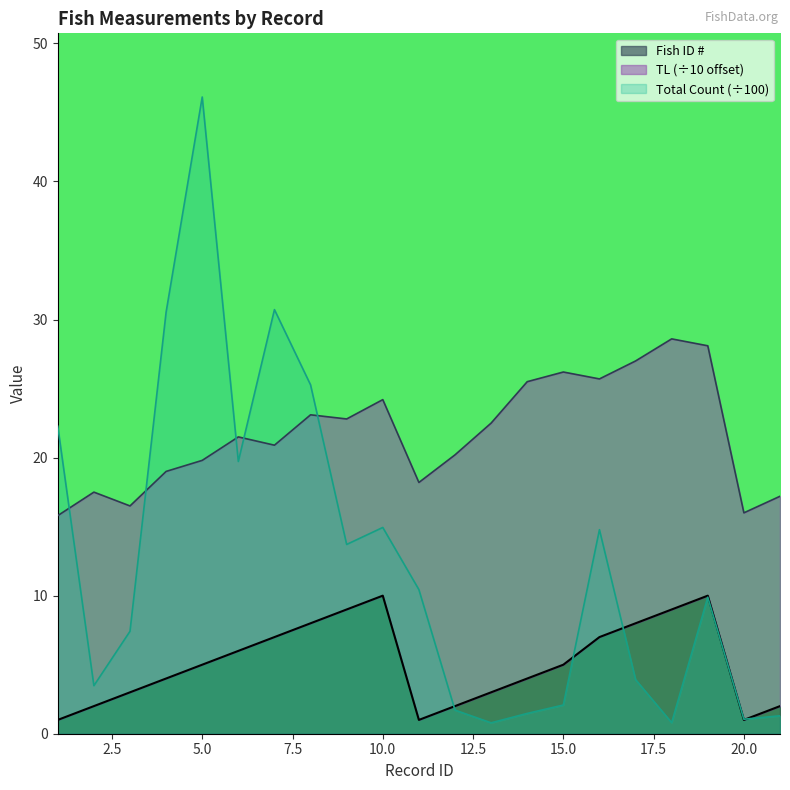

What is the difference between the highest and lowest values at 20?

0.1